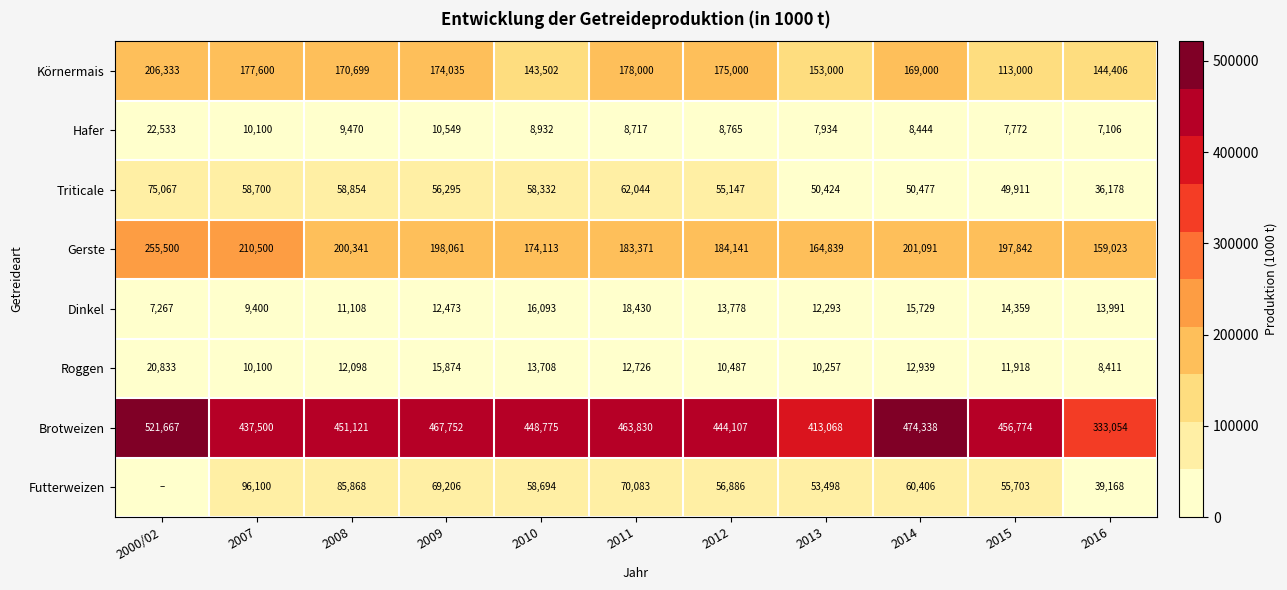

Which category has the lowest value across all series?

2000/02